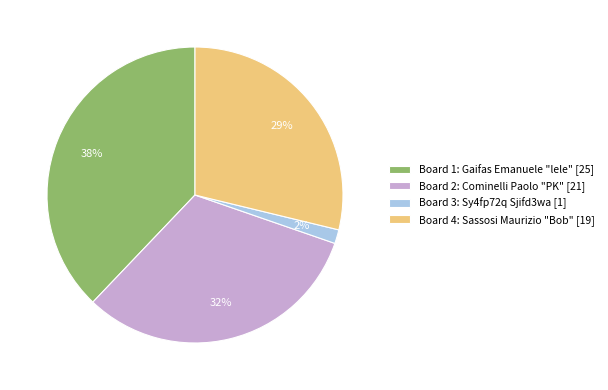

To the nearest percent, what is the difference between the largest and smallest slice percentages?

36%